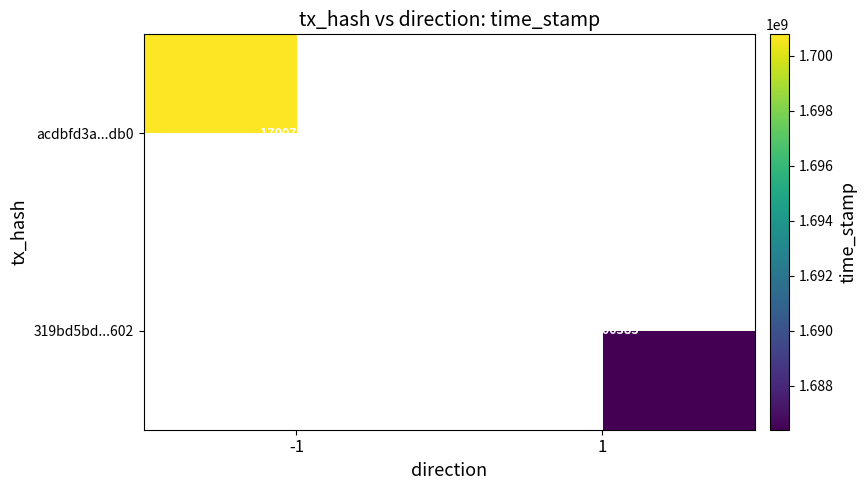

True or false: acdbfd3a...db0 has a value of 1700778220 at -1.

True